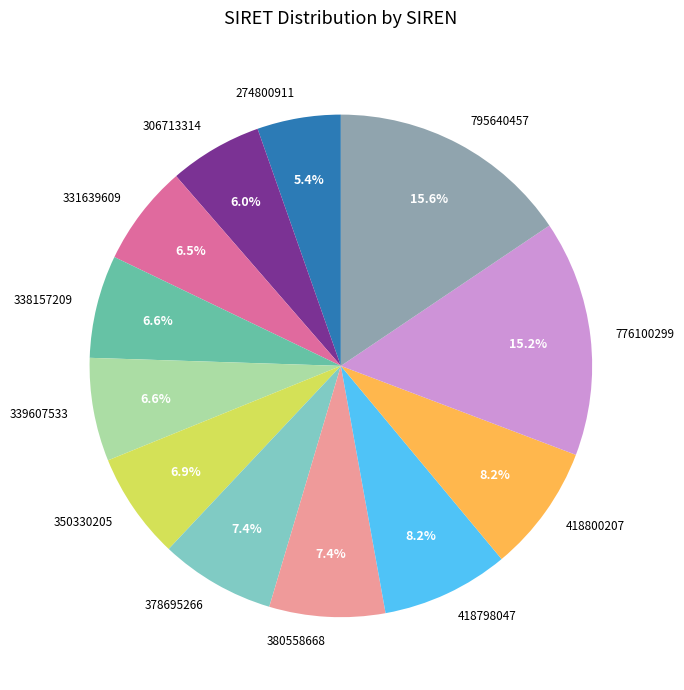

What is the total percentage of 418798047 and 378695266?

15.6%